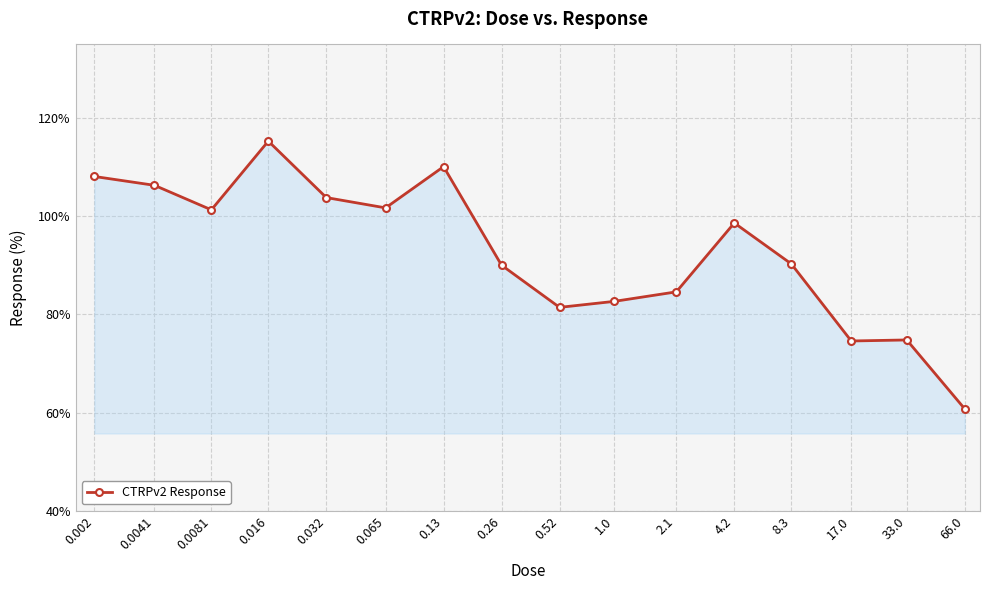

How many data points are less than 98?

8